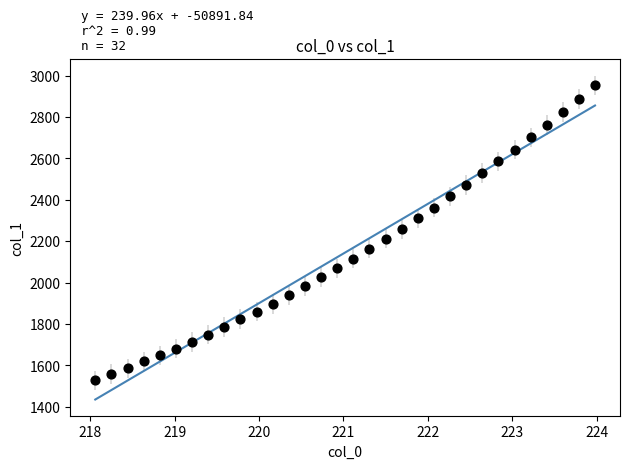

What is the range of X values (max minus min)?

5.9